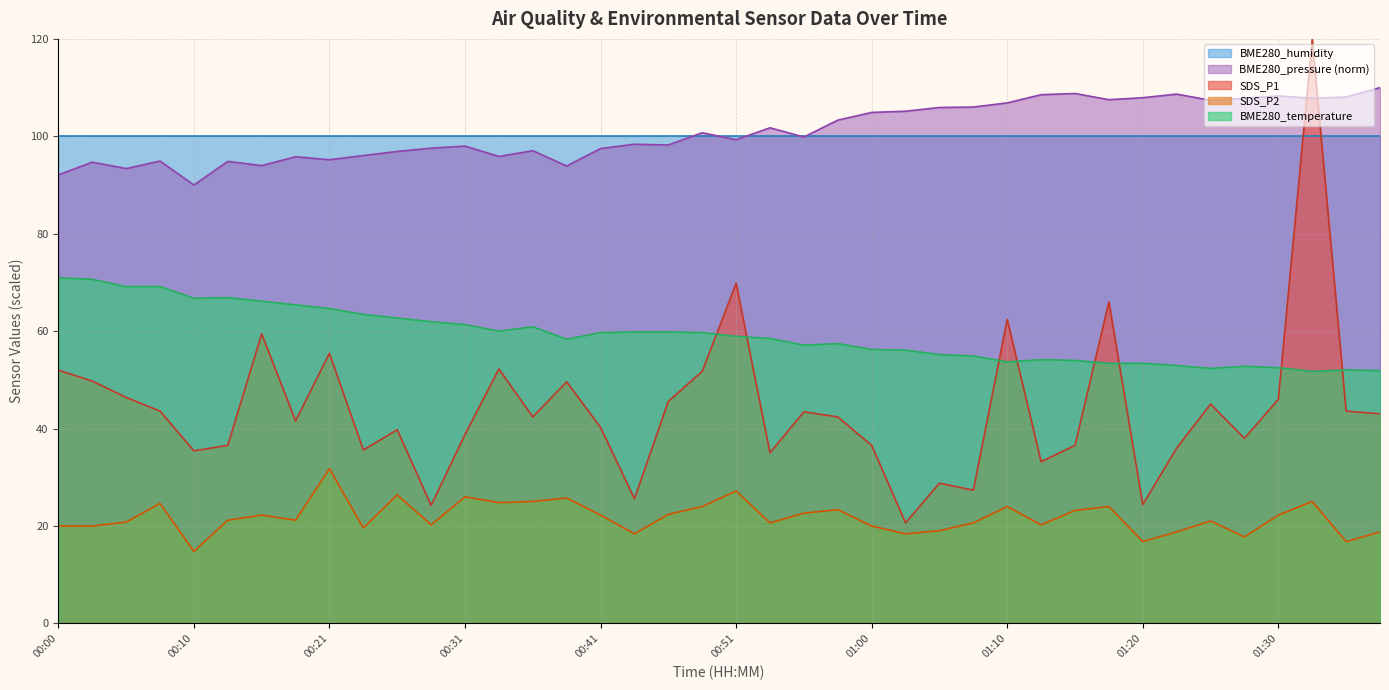

What is the average value of the SDS_P1 series?

44.1